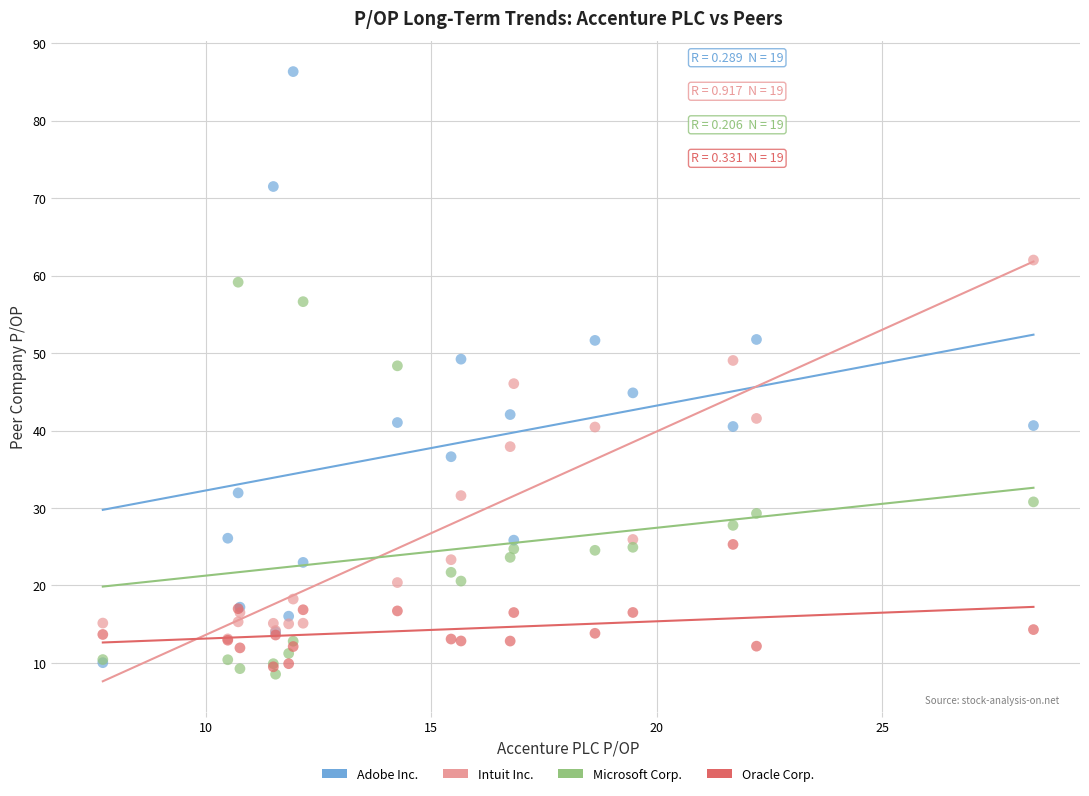

What are all the series names shown in the legend?

Adobe Inc., Intuit Inc., Microsoft Corp., Oracle Corp.